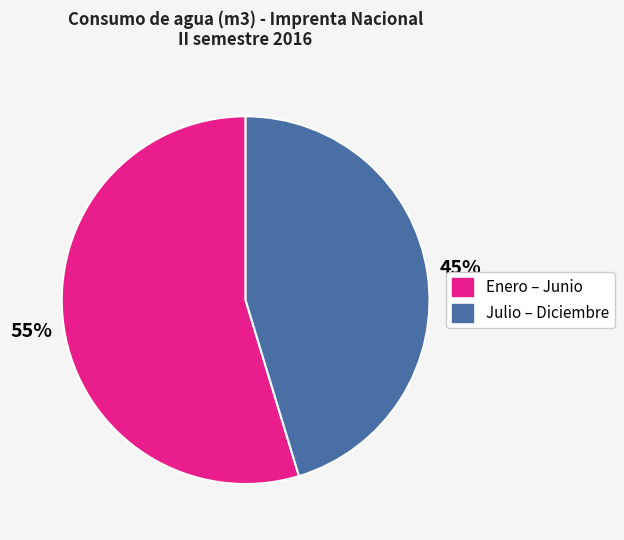

To the nearest percent, what is the average slice percentage?

50%